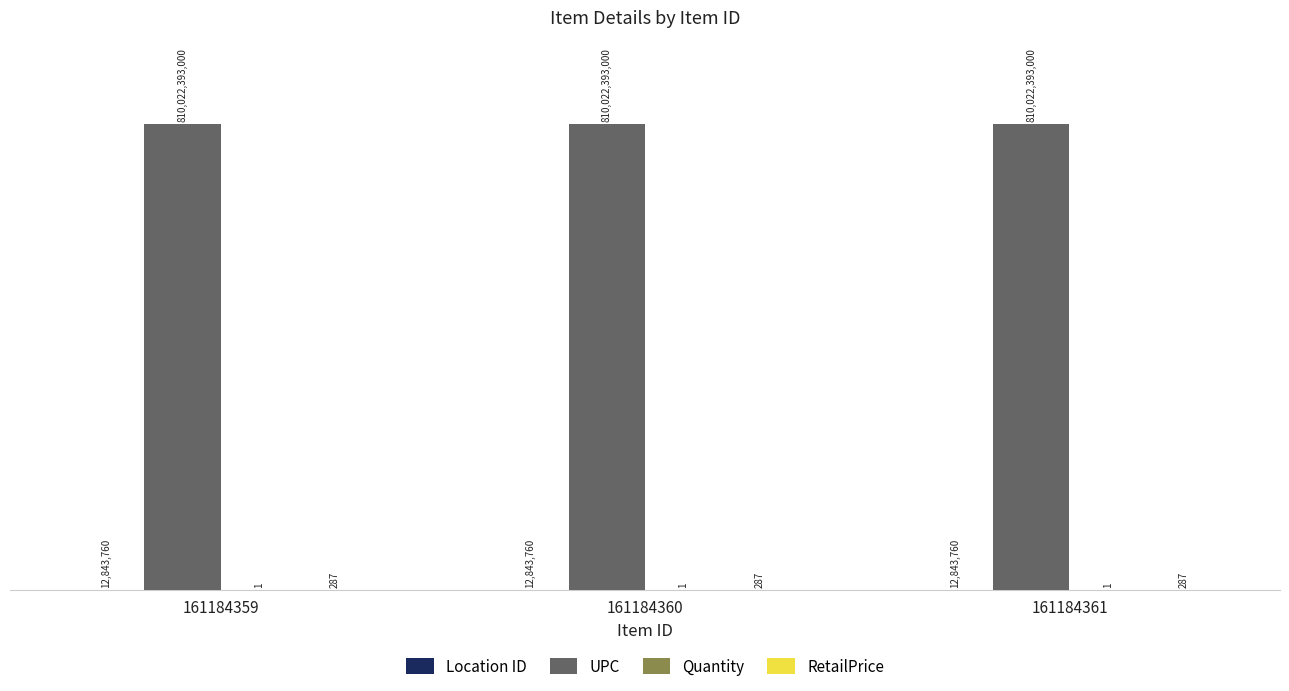

Is the value of UPC at 161184359 greater than the value of Quantity at 161184361?

Yes